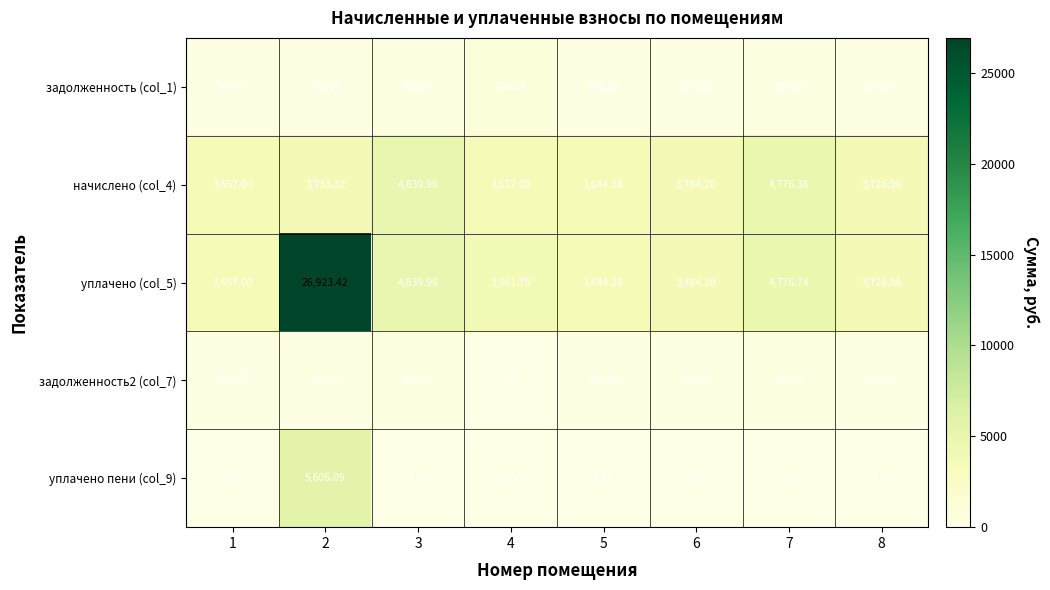

Is the value of уплачено пени (col_9) at 1 greater than the value of начислено (col_4) at 6?

No